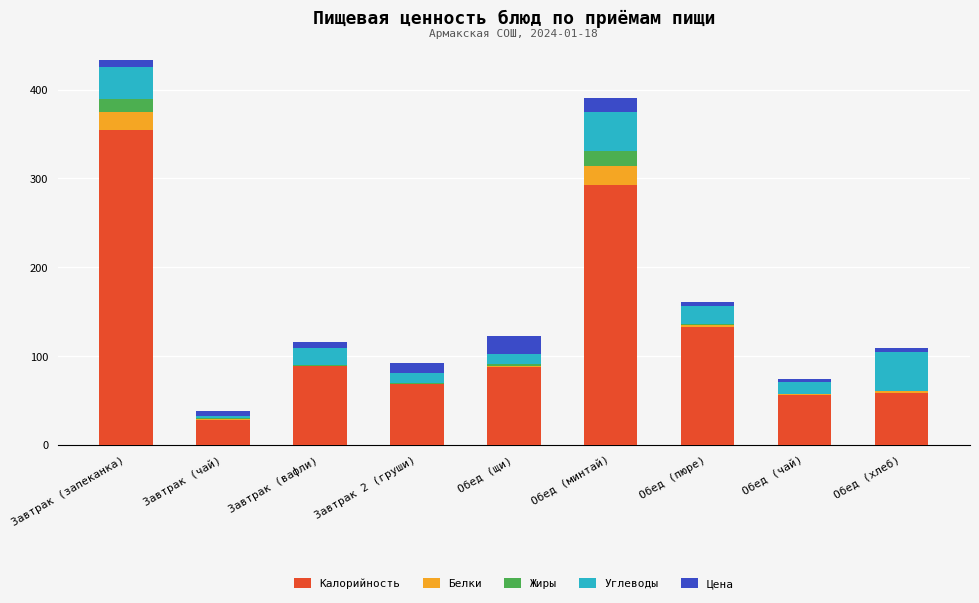

What is the maximum value for Калорийность?

354.6